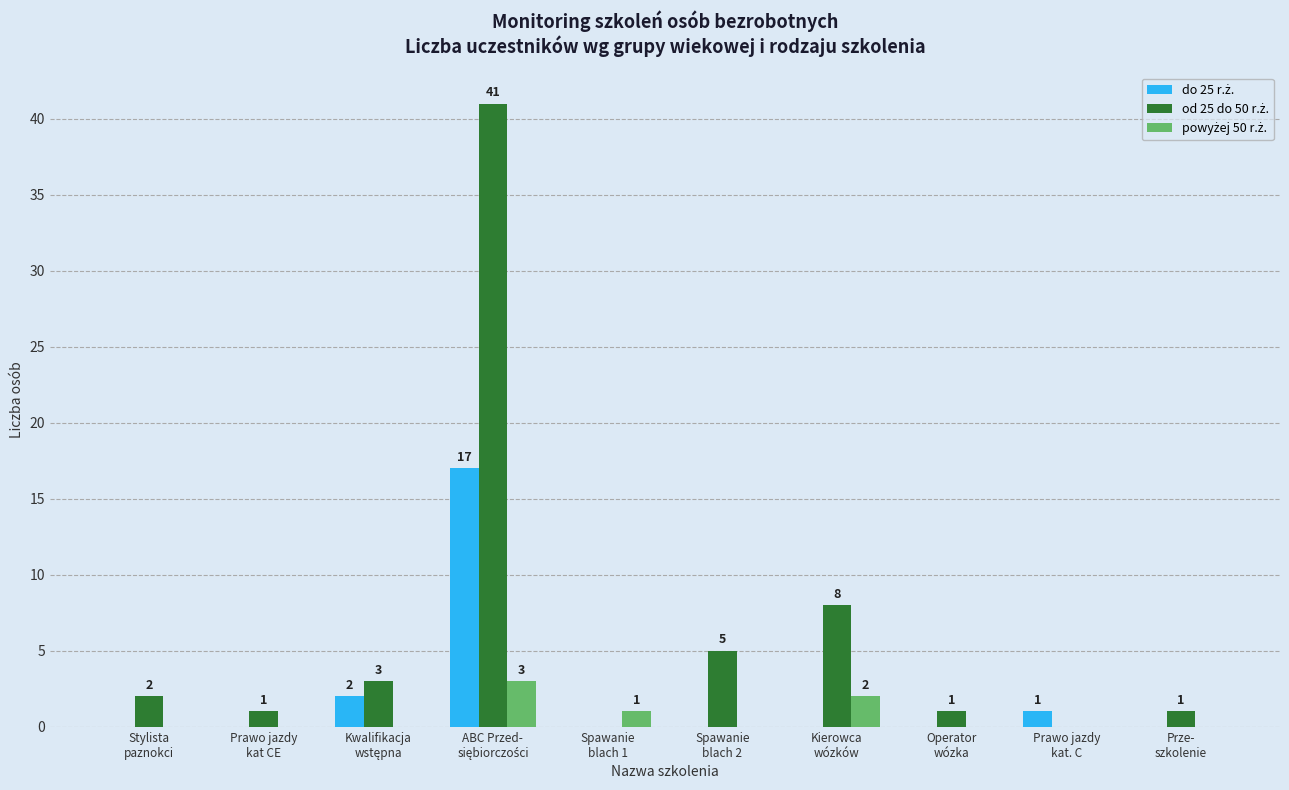

What is the maximum value shown in the chart?

41